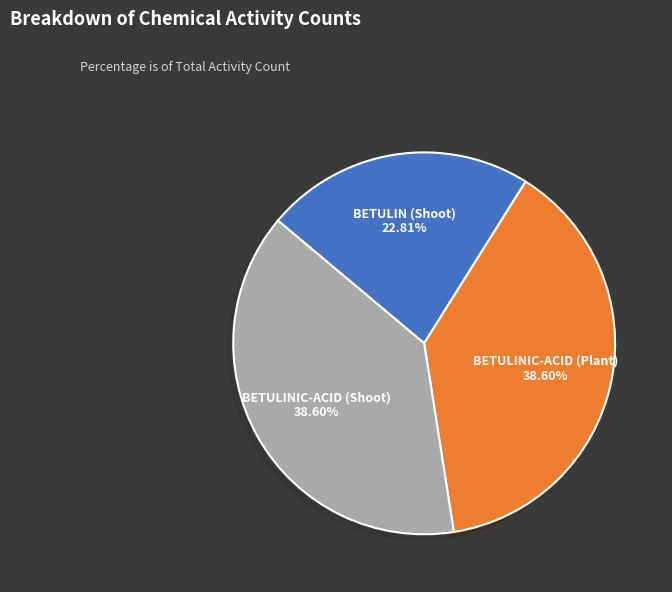

The BETULIN (Shoot) slice represents 31% of the pie. True or false?

False